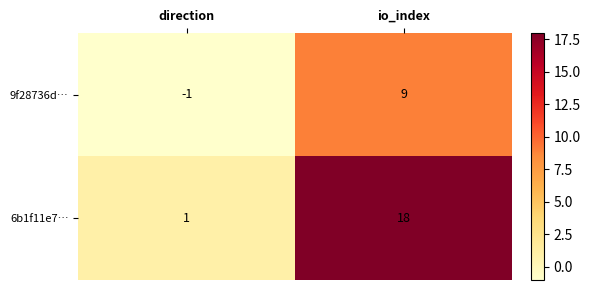

At which label is 9f28736d… closest to 4?

direction